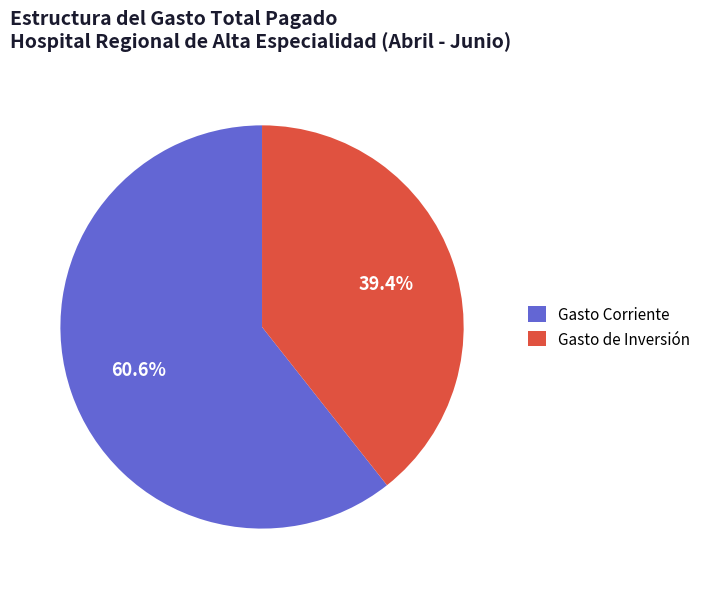

Rank the categories by value from highest to lowest.

Gasto Corriente, Gasto de Inversión